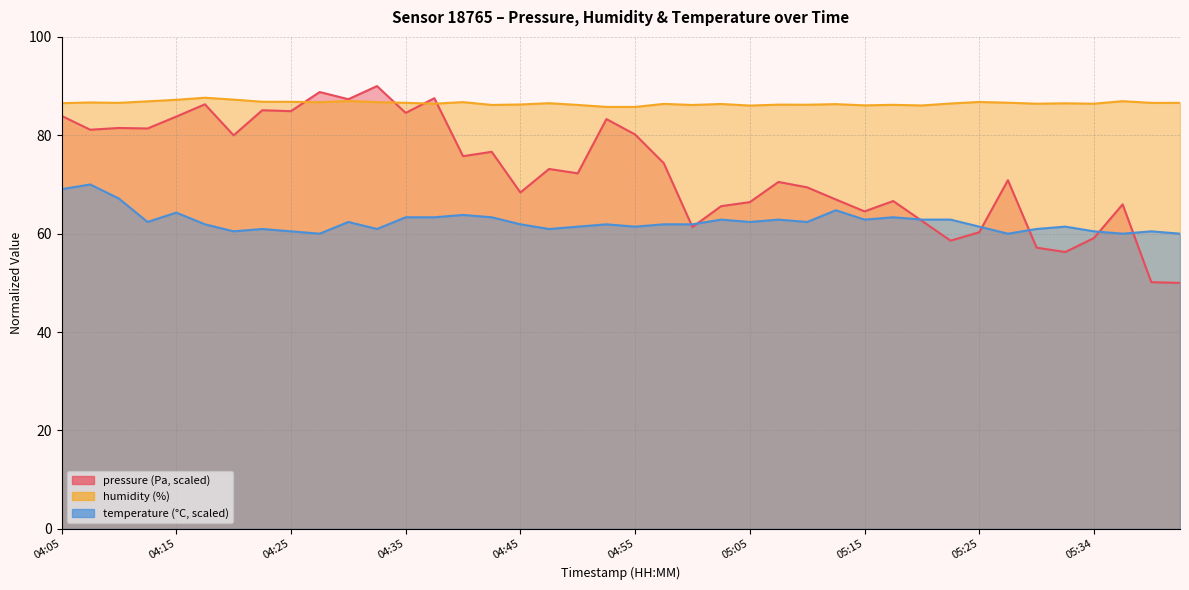

The temperature series shows 92.2 at 05:17. True or false?

False